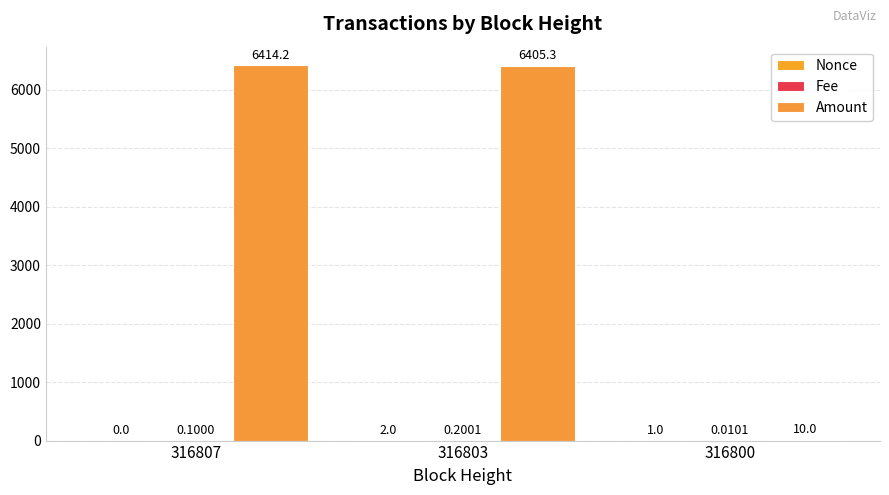

Count the number of data series in this chart.

3